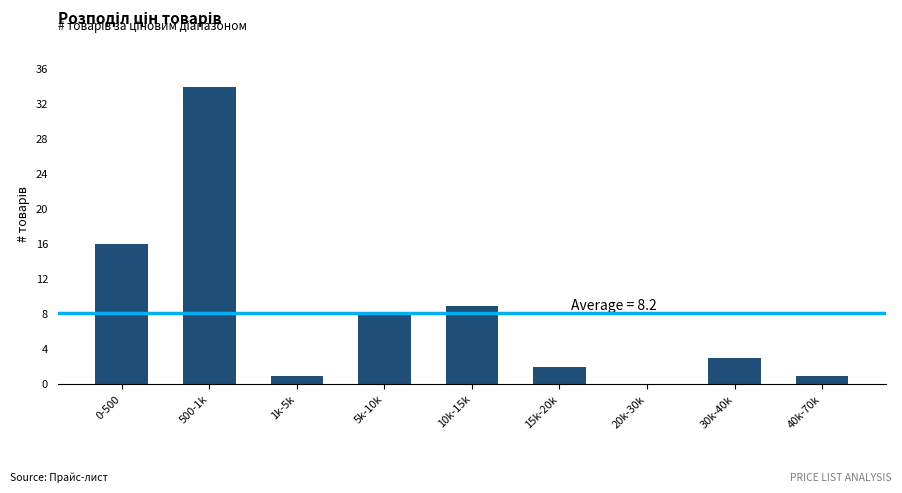

Reading right to left, list all the values displayed in this chart.

40k-70k=1	30k-40k=3	20k-30k=0	15k-20k=2	10k-15k=9	5k-10k=8	1k-5k=1	500-1k=34	0-500=16